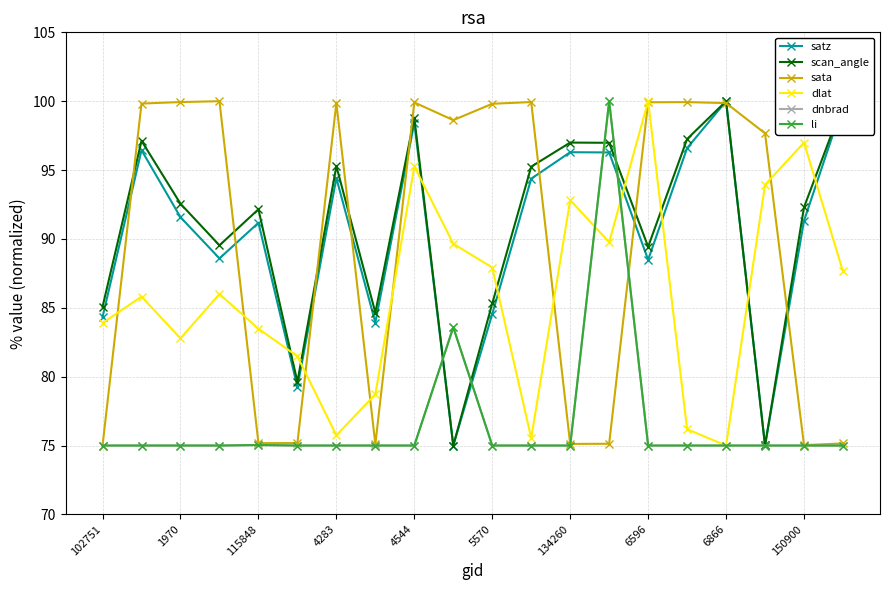

Is this an area chart (filled region under the line)?

No